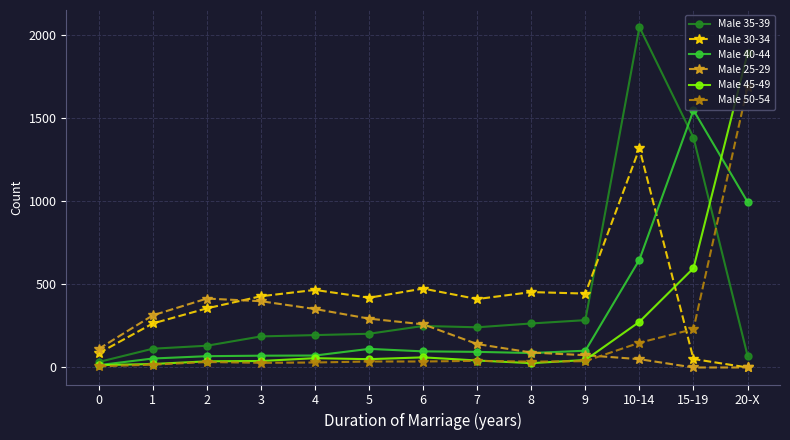

Is the value of Male 45-49 at 8 greater than the value of Male 40-44 at 20-X?

No